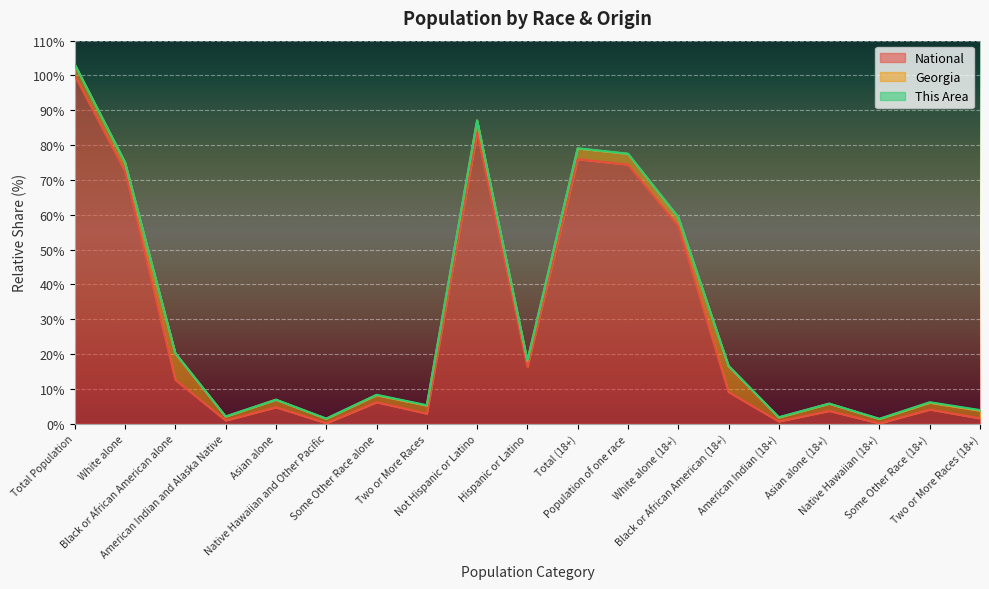

What is the maximum value for Georgia?

103.1